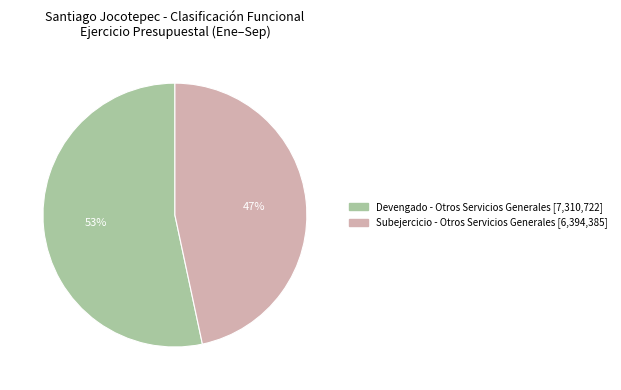

True or false: Subejercicio accounts for 35% of the total.

False